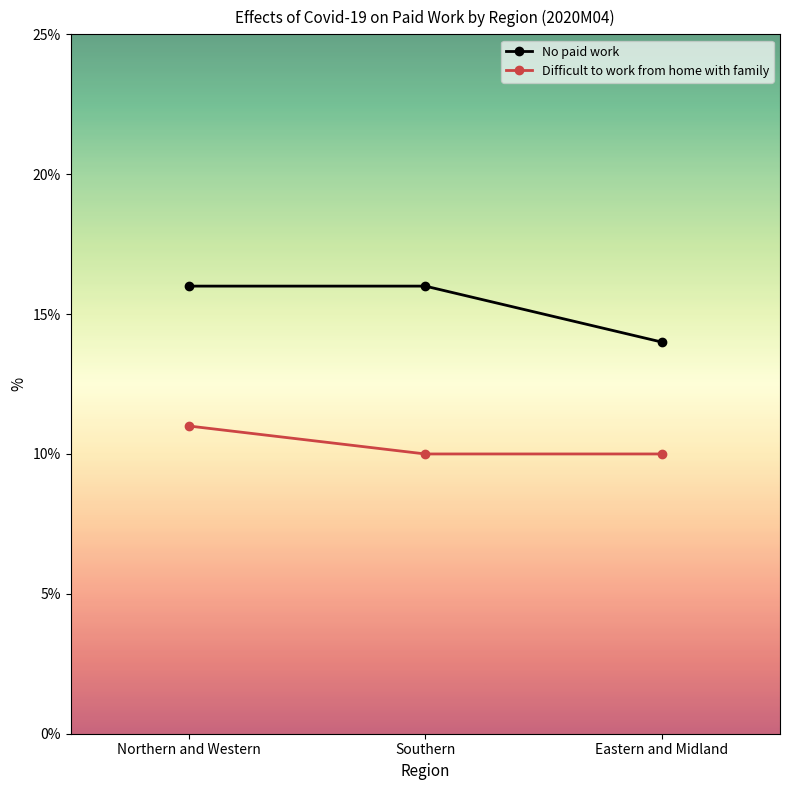

What is the highest value of the No paid work series?

16